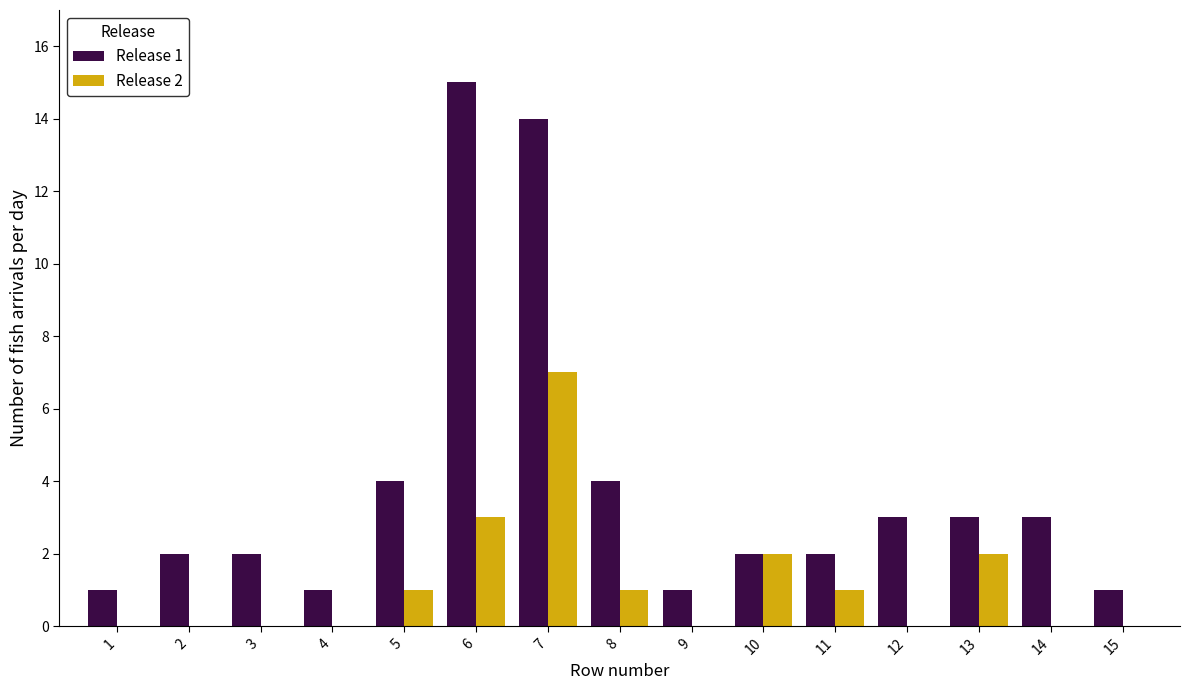

Reading left to right, what are all the values shown in this chart?

Release 1: 1=1	2=2	3=2	4=1	5=4	6=15	7=14	8=4	9=1	10=2	11=2	12=3	13=3	14=3	15=1
Release 2: 1=0	2=0	3=0	4=0	5=1	6=3	7=7	8=1	9=0	10=2	11=1	12=0	13=2	14=0	15=0